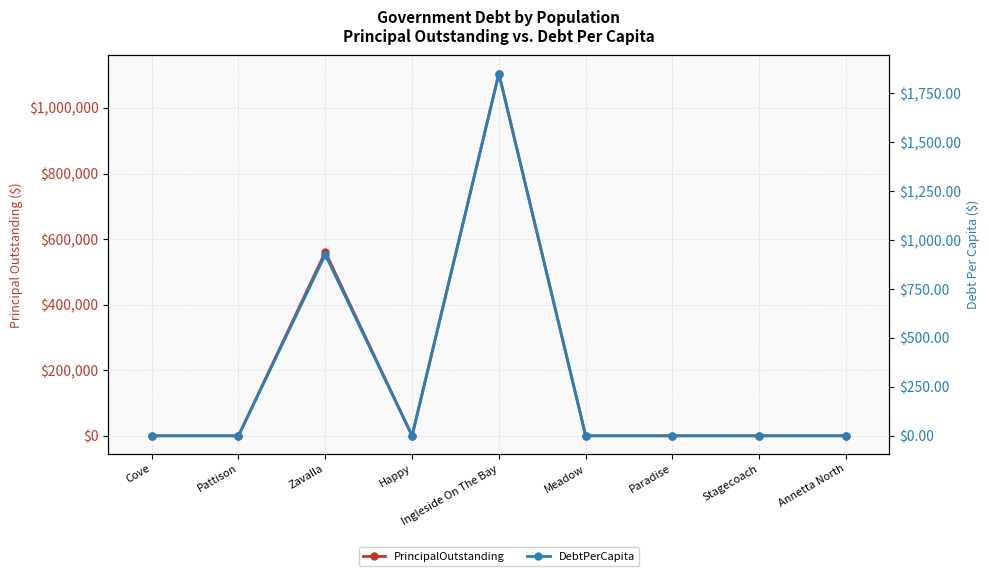

True or false: DebtPerCapita and PrincipalOutstanding intersect in this chart.

False